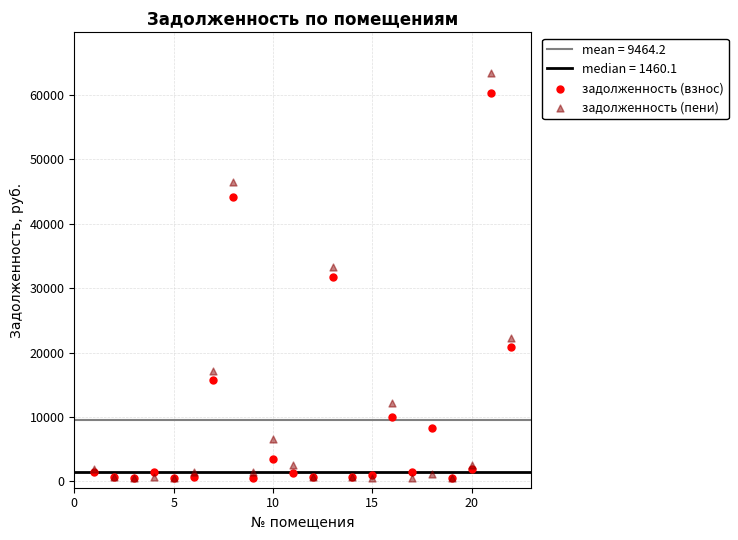

In the задолженность (взнос) series, what Y value is closest to 30401?

31743.6